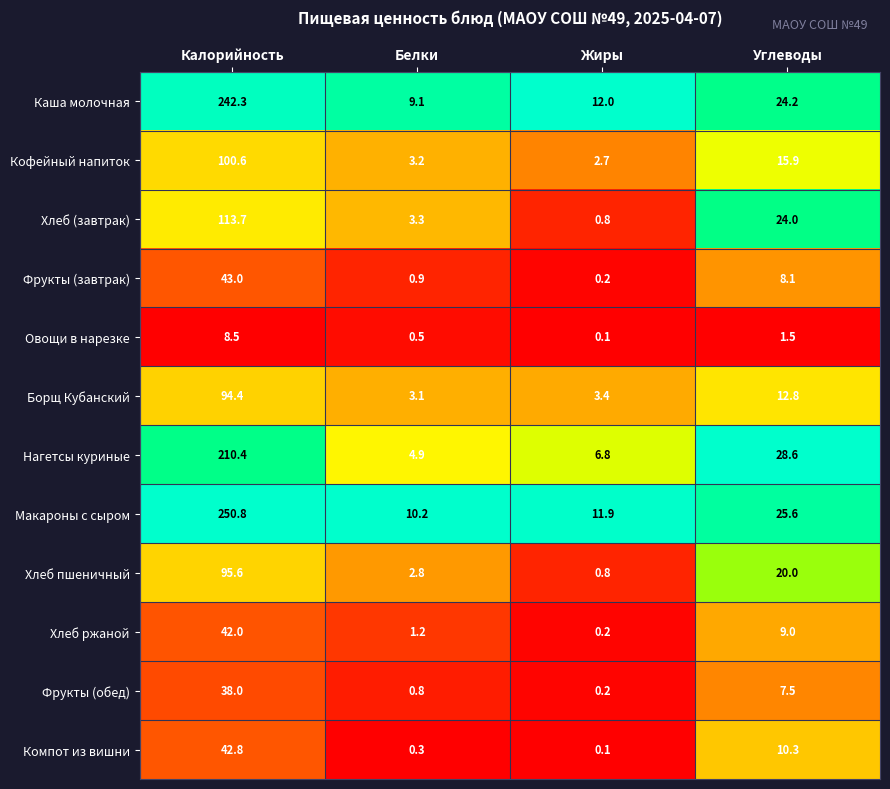

At which category is the sum across all series the highest?

Калорийность